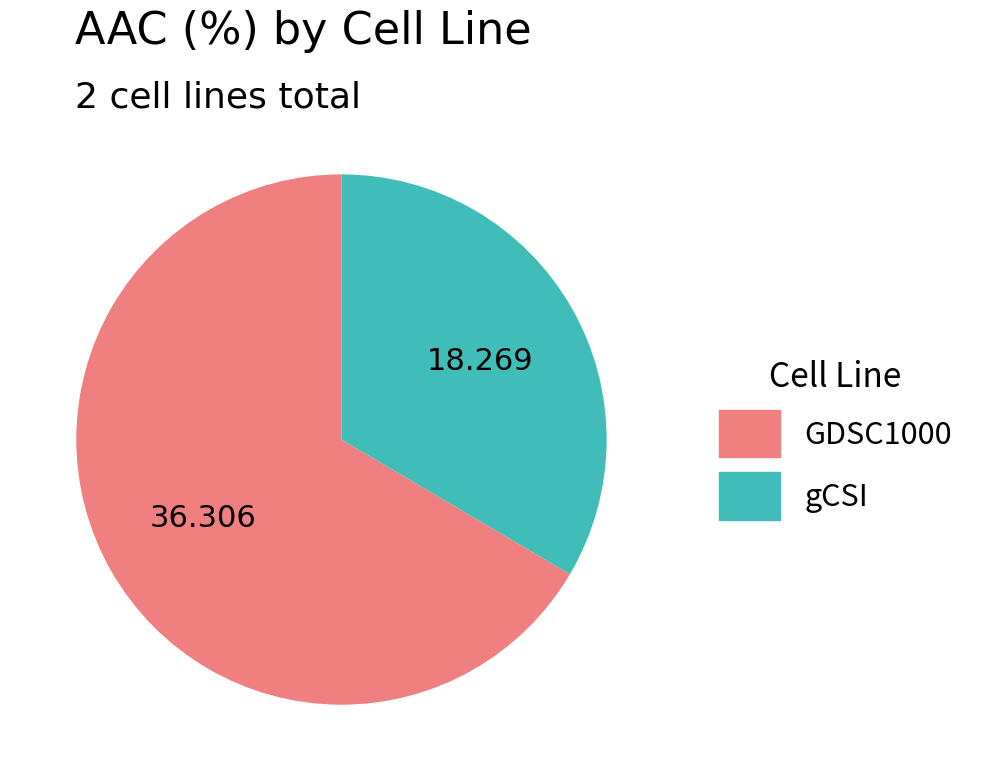

Count the number of slices in the pie.

2